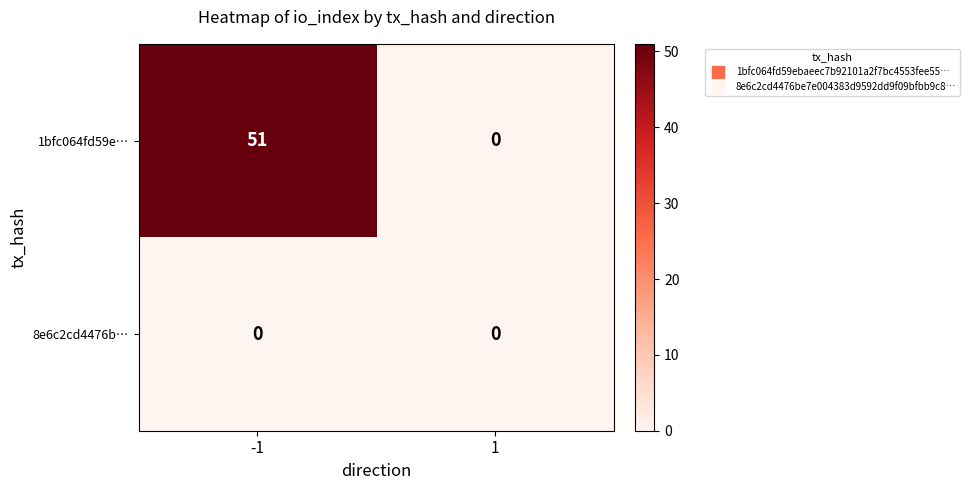

What is the sum of the 1bfc064fd59e… values at 1 and -1?

51